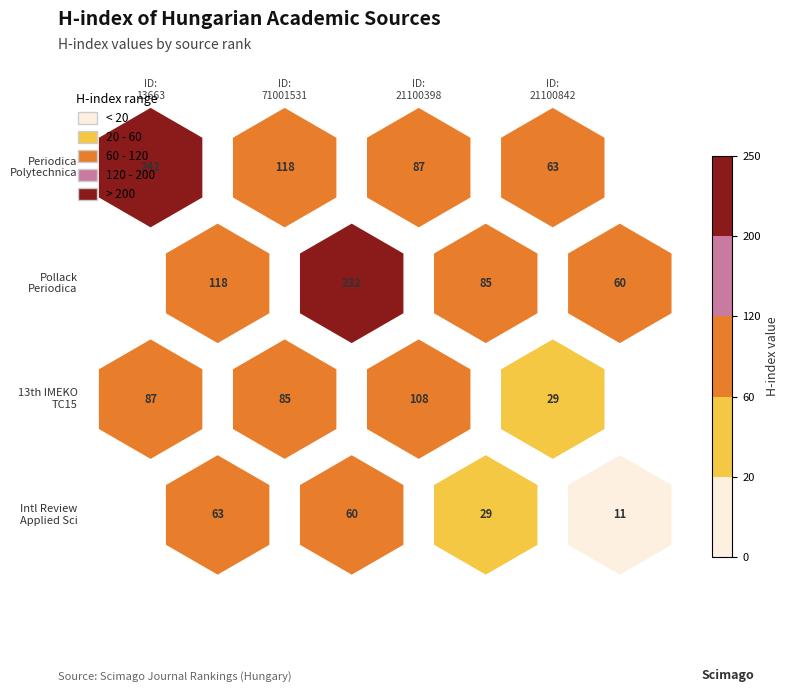

Is it true that 13th IMEKO TC15 Youth Symposium equals 56 at Rank 1?

False